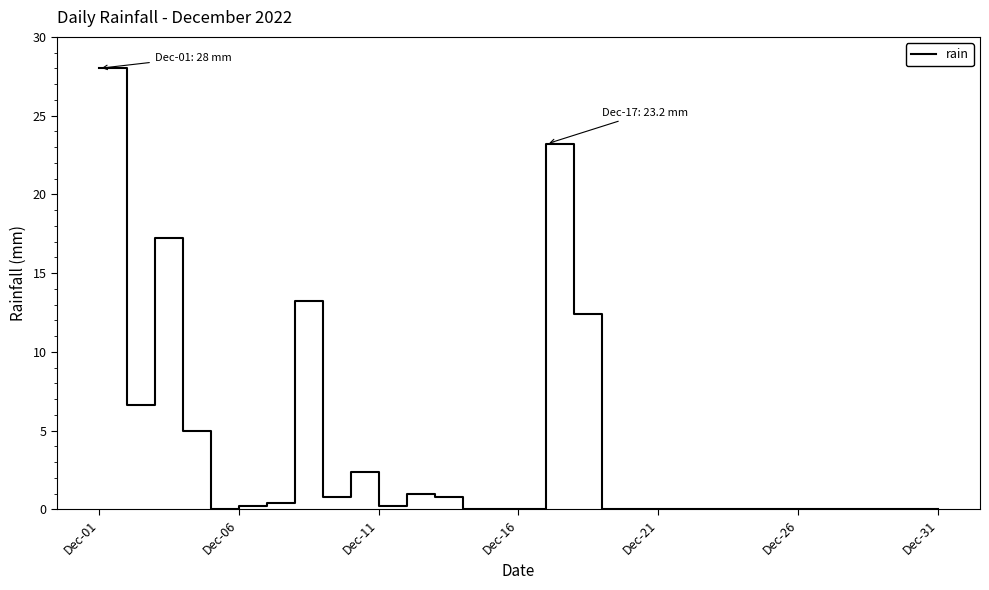

What is the difference between the maximum and minimum values?

28.0